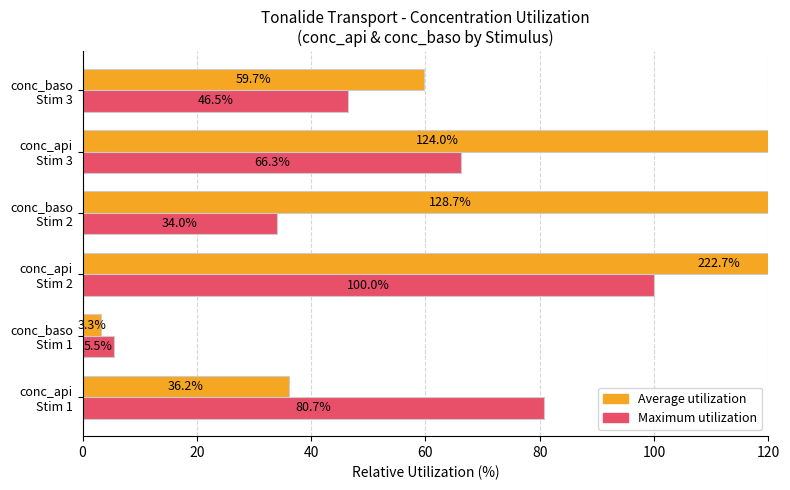

What is the spread (max minus min) of values at conc_baso Stim 2?

94.7